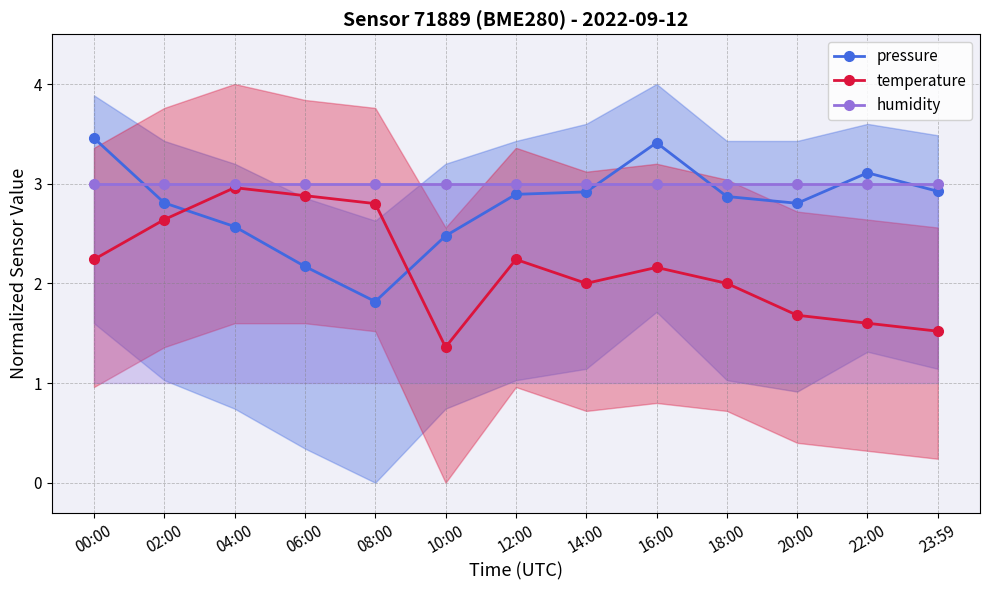

True or false: humidity and temperature intersect in this chart.

False